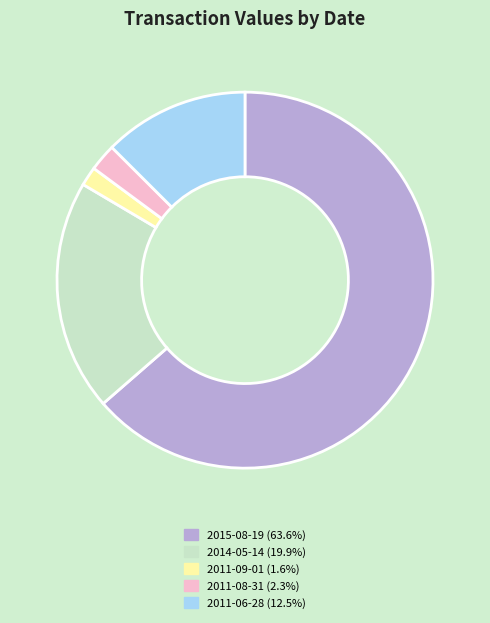

Is there a majority slice in this chart?

Yes